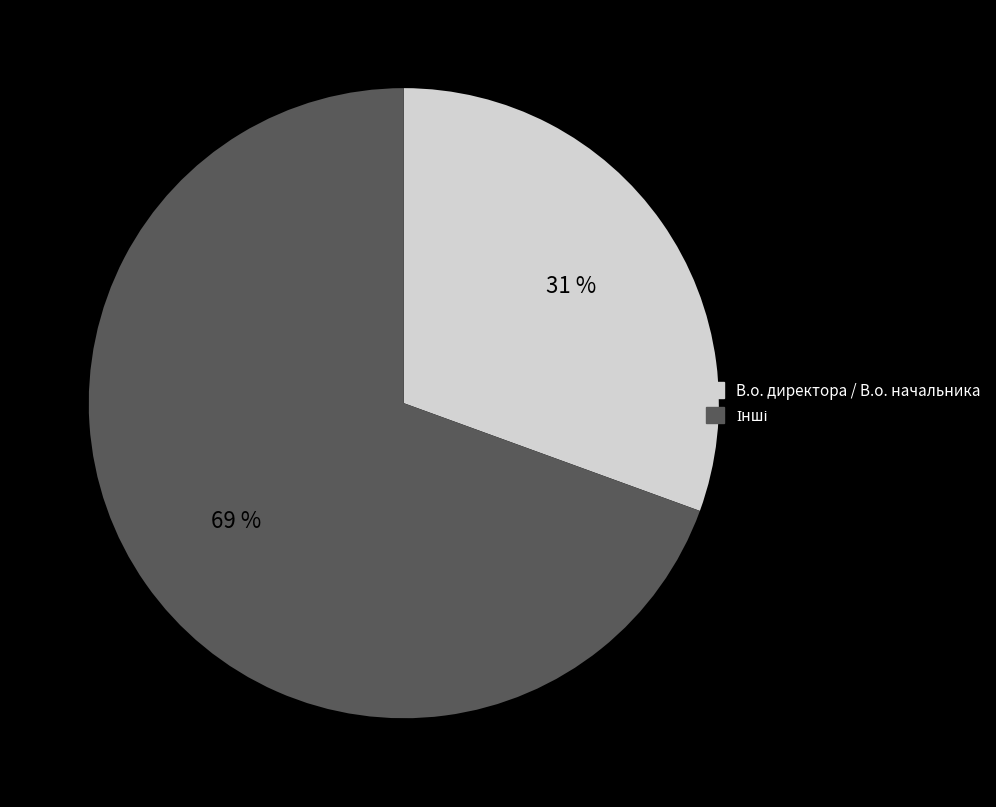

Is there any slice that represents more than half of the pie?

Yes